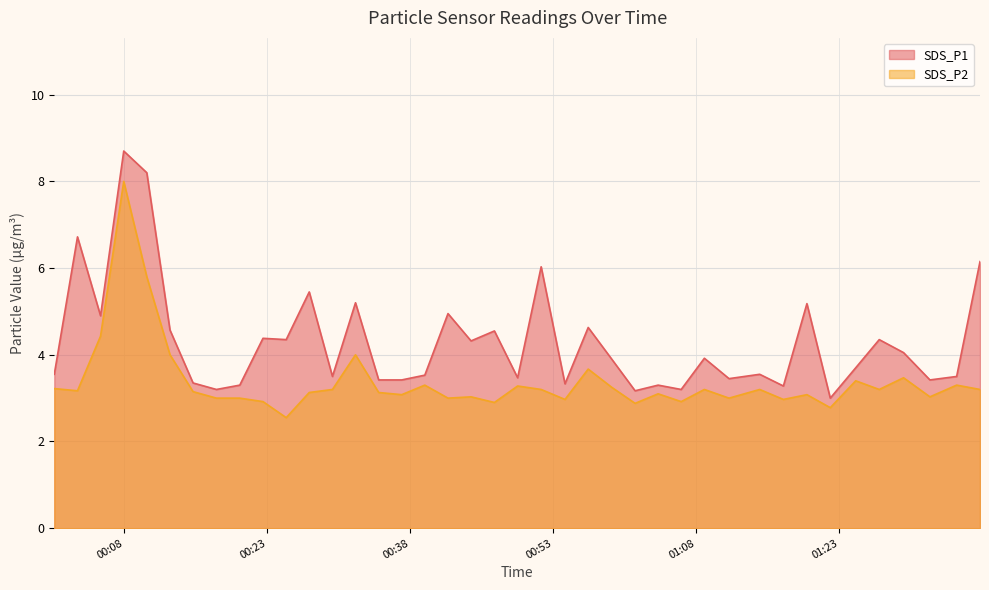

What is the sum of the SDS_P1 values at 2023/08/12 00:51:44 and 2023/08/12 00:22:34?

10.4